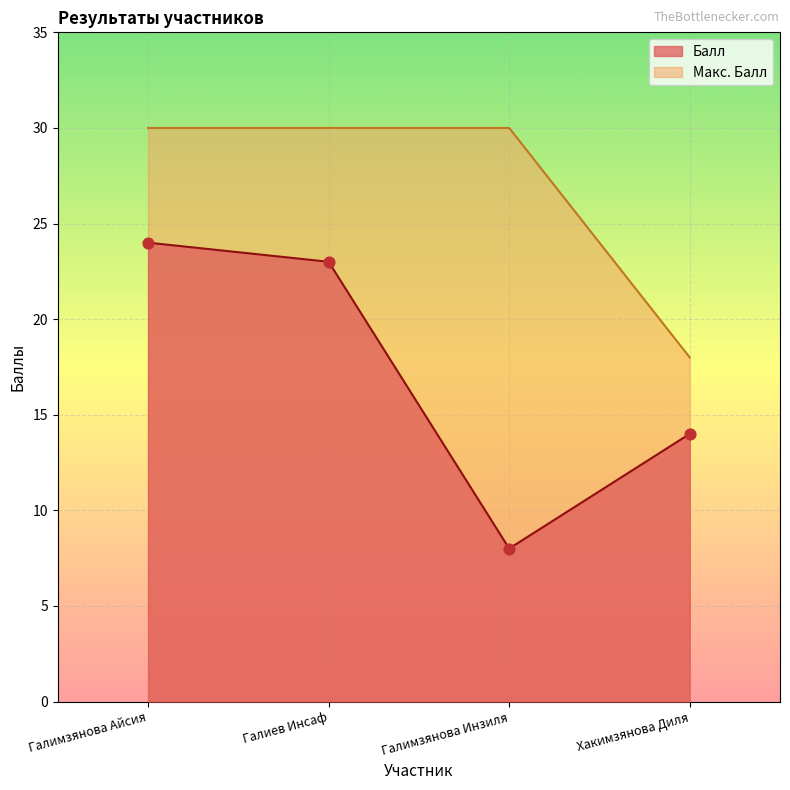

What are all the series names shown in the legend?

Балл, Макс. Балл